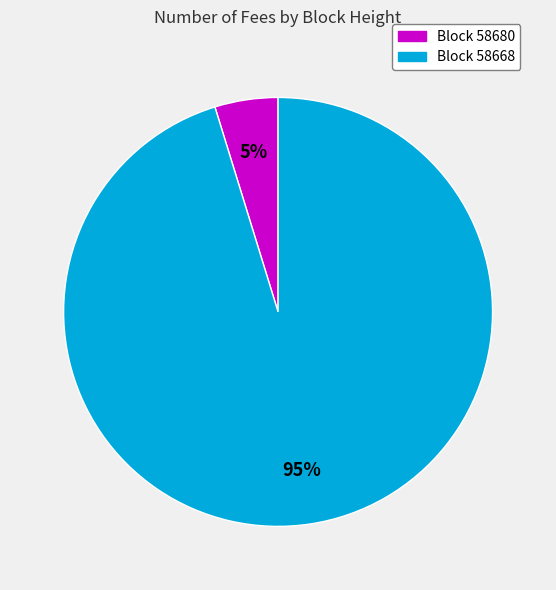

How many segments does this pie chart have?

2